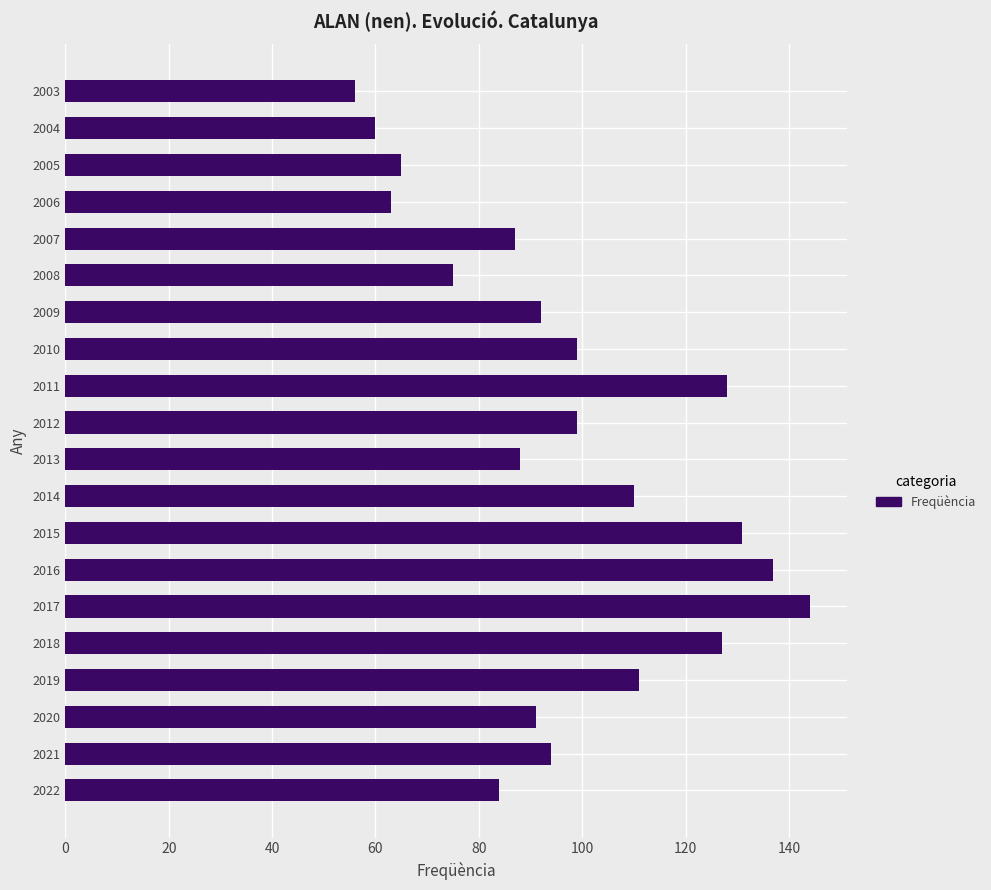

Reading bottom to top, transcribe all the data shown in this chart.

84	94	91	111	127	144	137	131	110	88	99	128	99	92	75	87	63	65	60	56